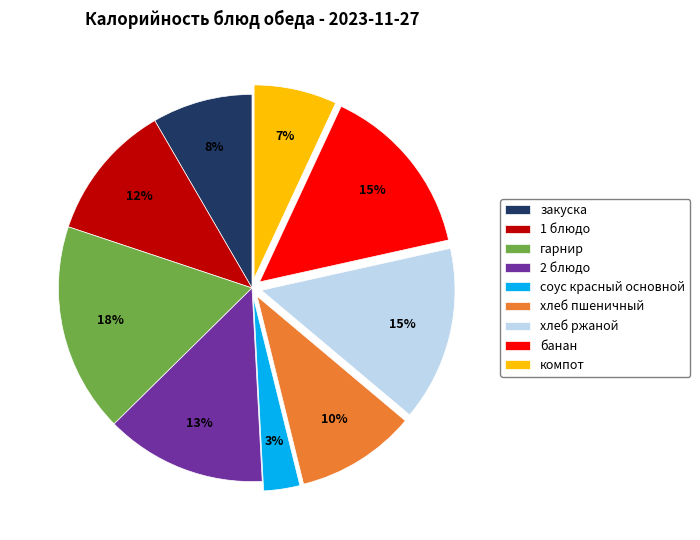

Between соус красный основной and компот, which is larger?

компот